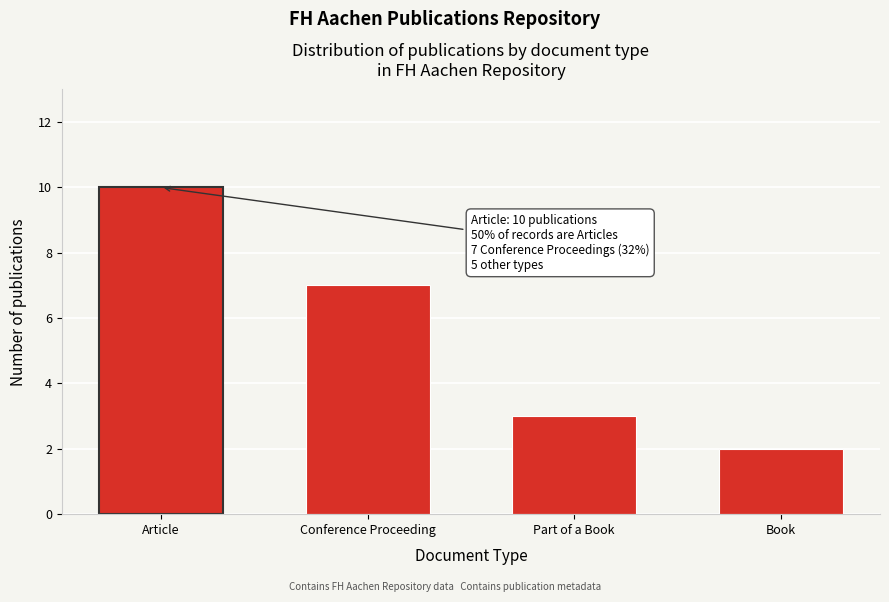

Reading left to right, extract all data points from this chart.

10	7	3	2